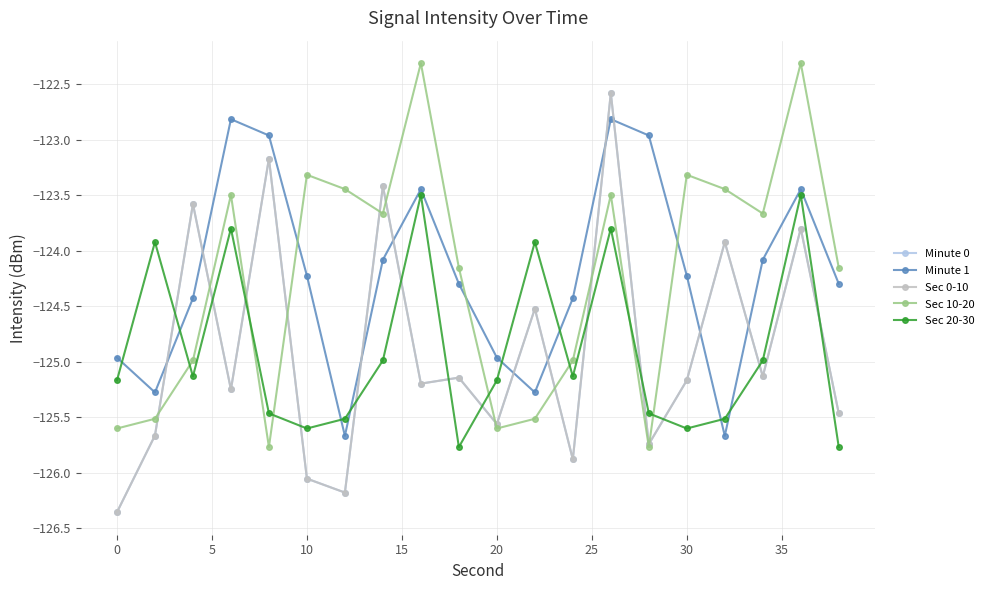

Is this an area chart (filled region under the line)?

No